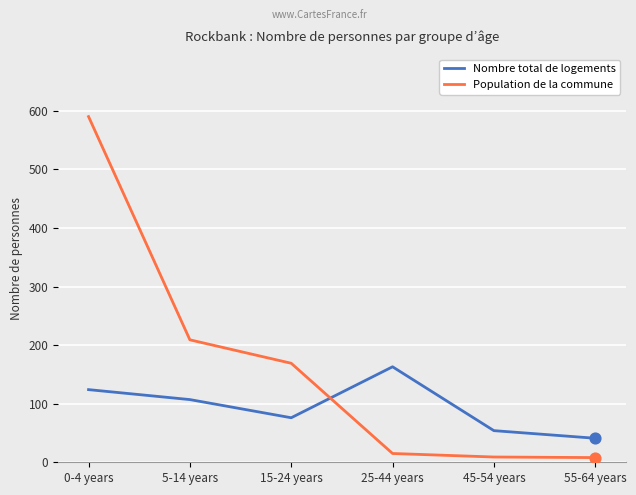

Which series has the largest range (max minus min)?

Population de la commune